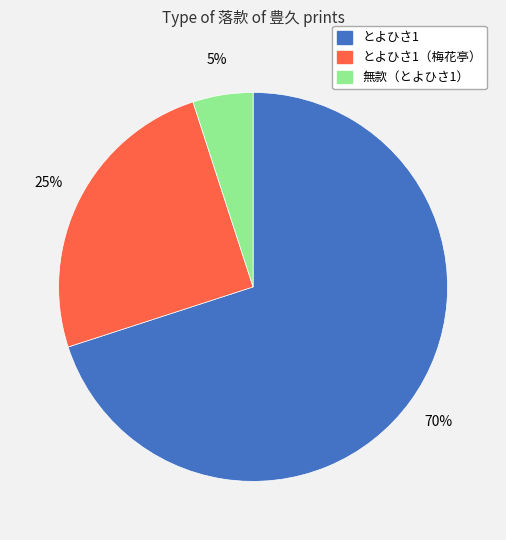

Is there any slice that represents more than half of the pie?

Yes